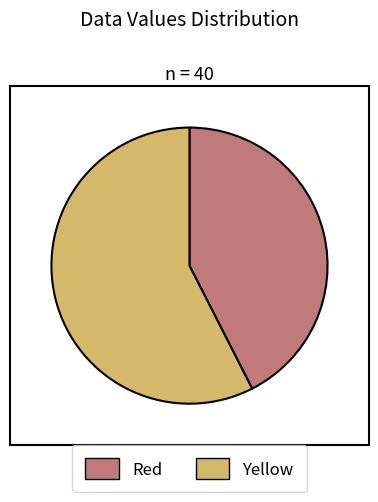

The Yellow slice represents 63% of the pie. True or false?

False